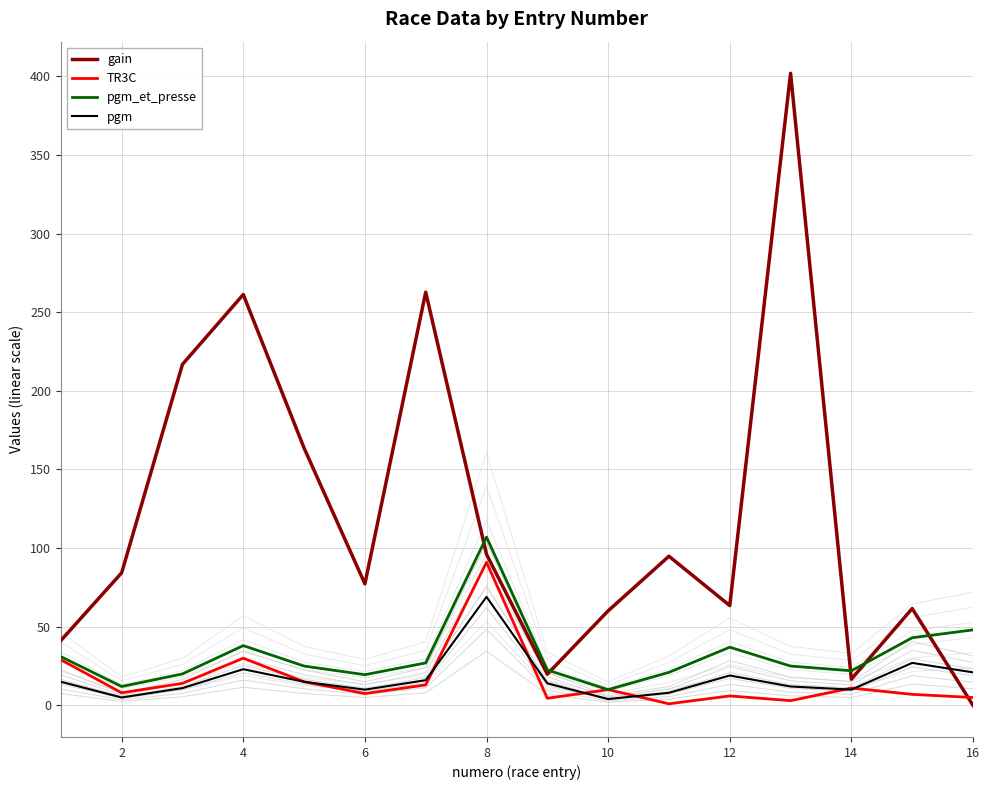

Which category has the highest value in the TR3C series?

8